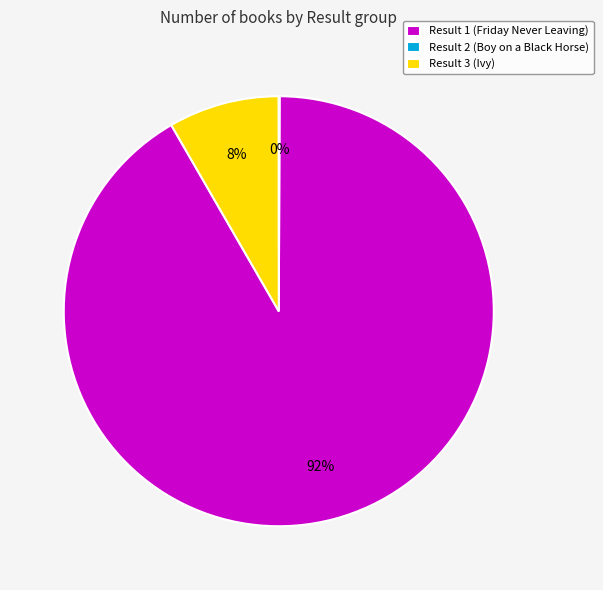

Which category has the biggest portion of the pie?

Result 1 (Friday Never Leaving)